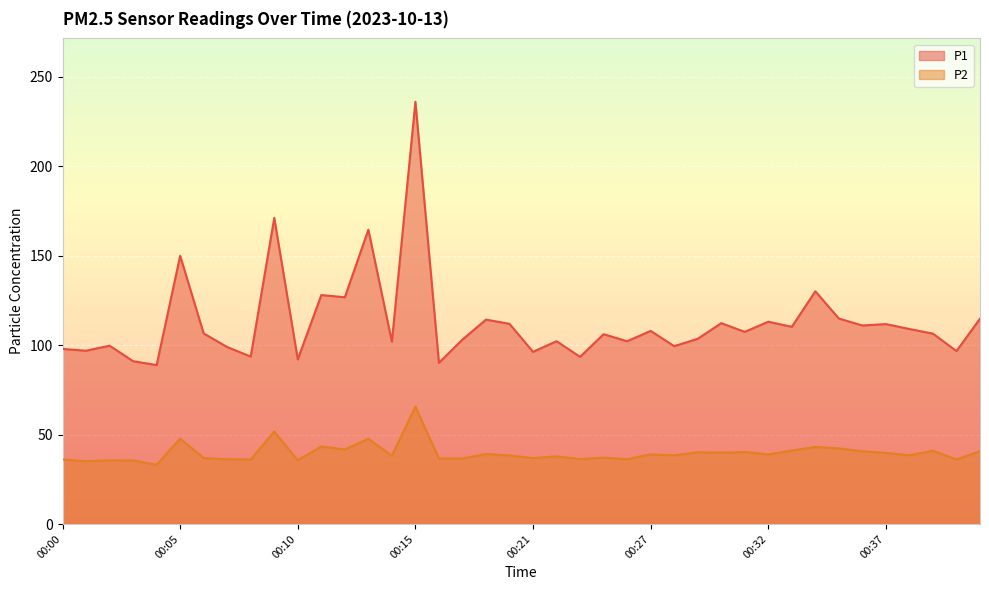

List the series in order of their peak value, highest first.

P1, P2